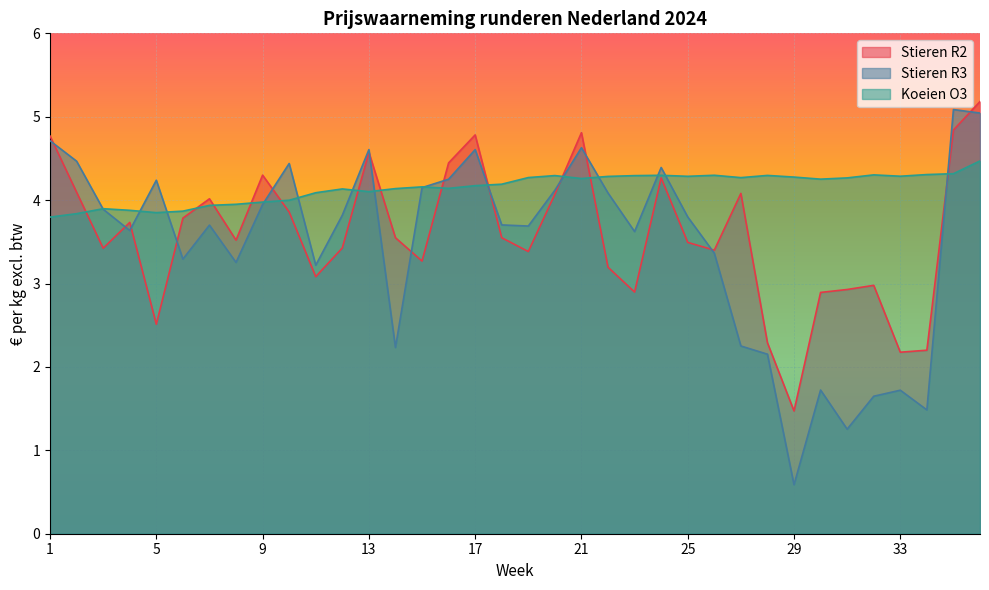

The value of Stieren R3 at 36 is 5.0. True or false?

True